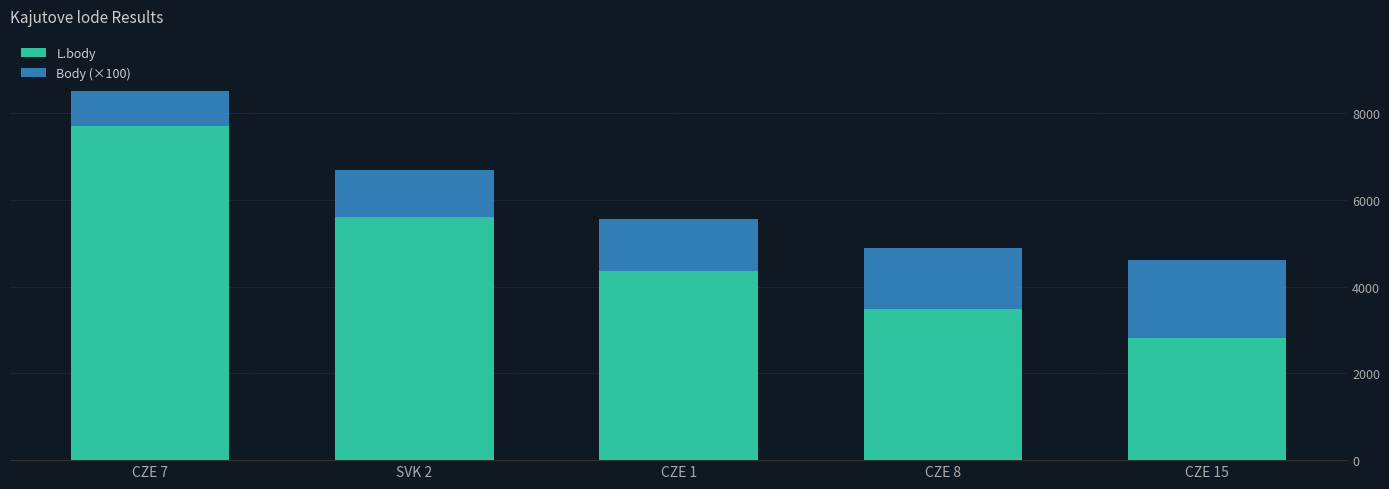

What is the lowest value of the L.body series?

2814